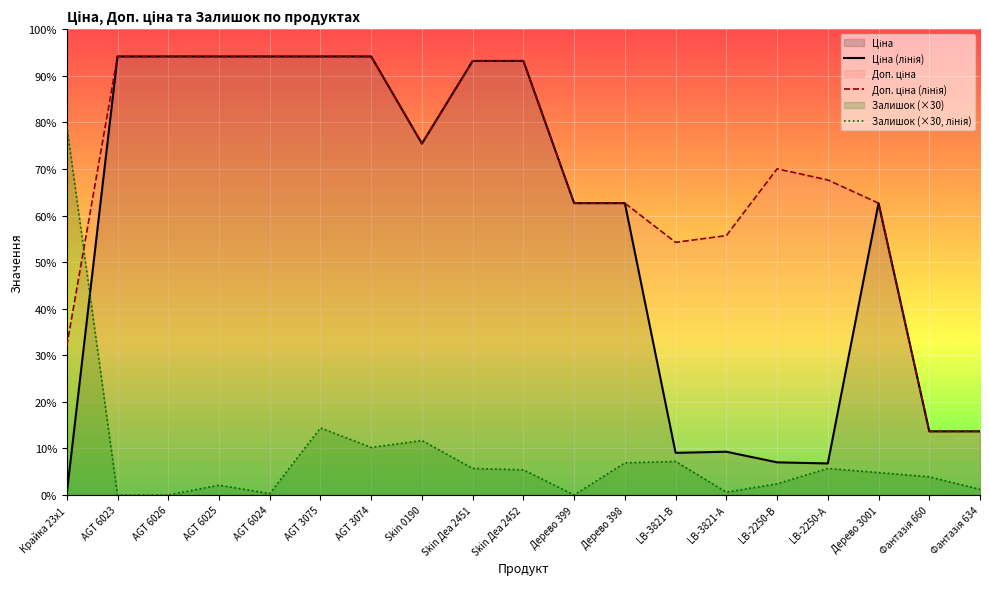

What is the maximum value shown in the chart?

9416.9